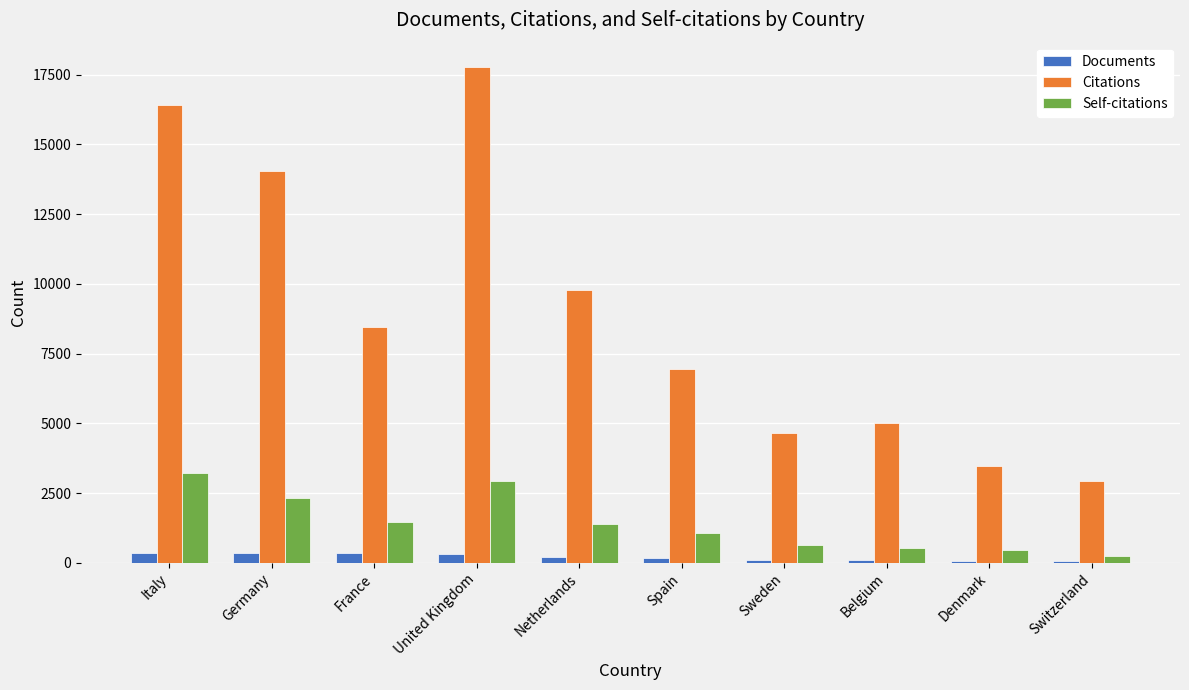

Which series has the widest spread of values?

Citations